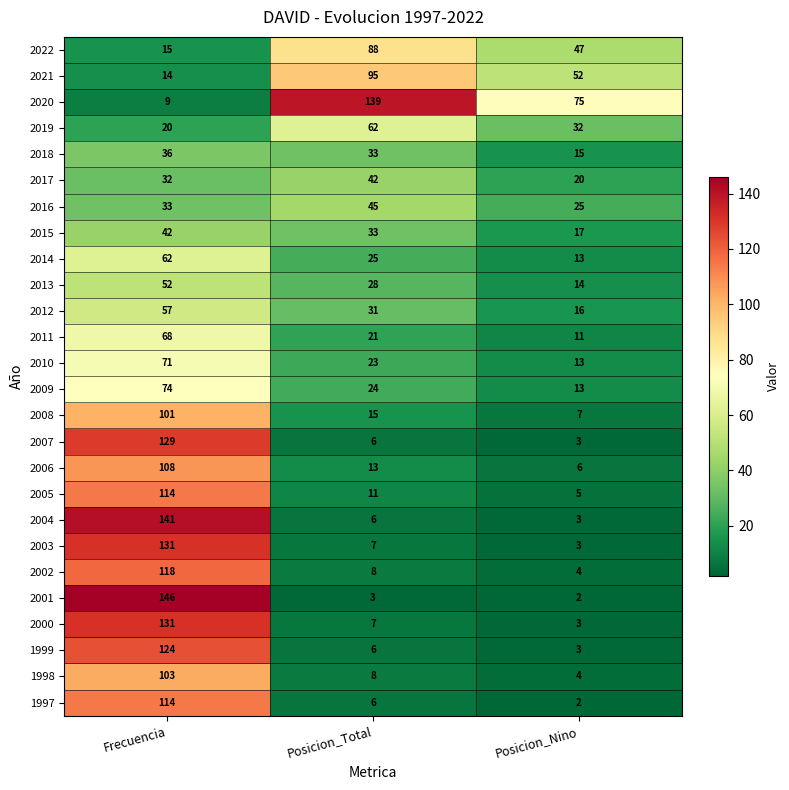

What is the difference between the maximum and minimum values in the 2013 series?

38